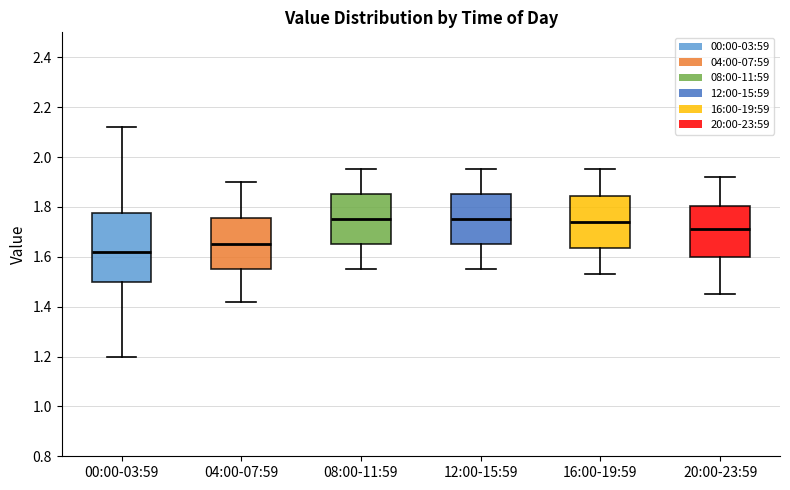

Where does the lower whisker of the box for 20:00-23:59 end on the y-axis? The values are not printed on the chart, so give them approximately, as read against the axis.

1.46